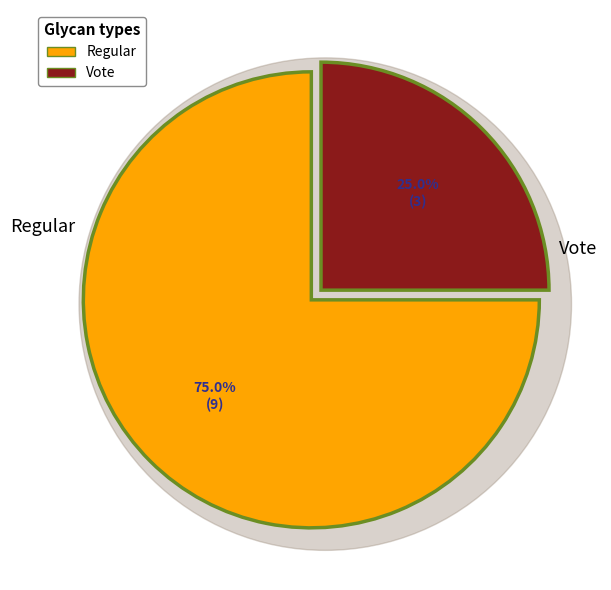

To the nearest percent, what is the combined percentage of Regular and Vote?

100%